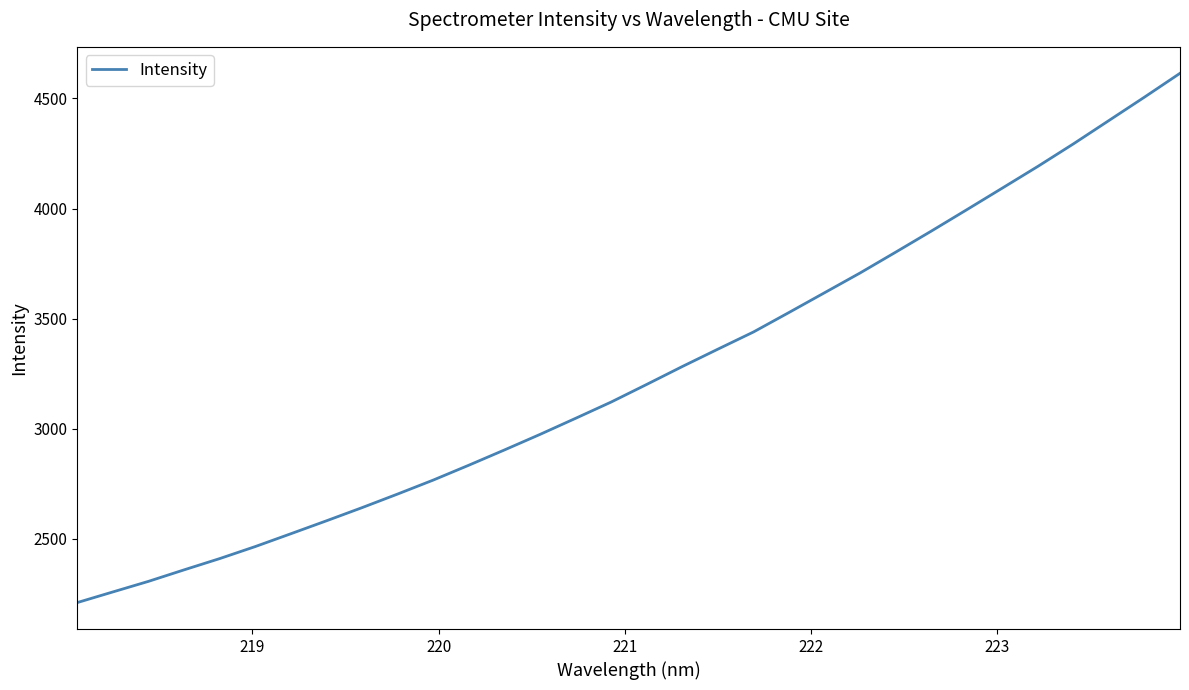

What is the maximum value shown in the chart?

4614.2